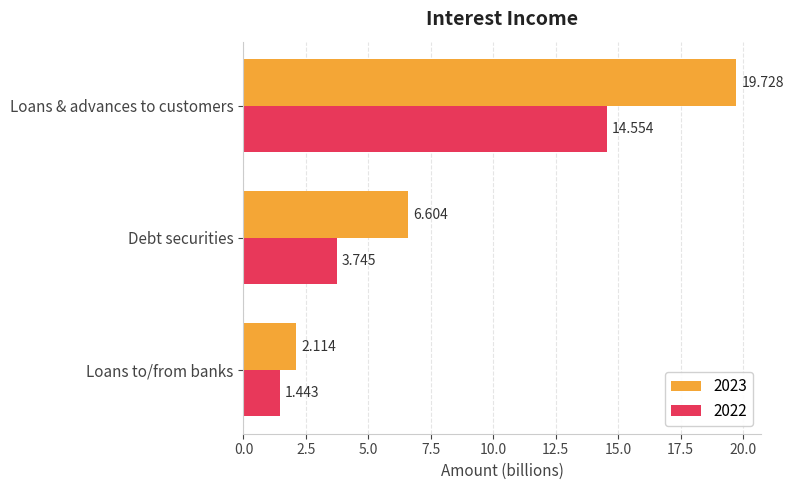

Which series has the largest total across all categories?

2023